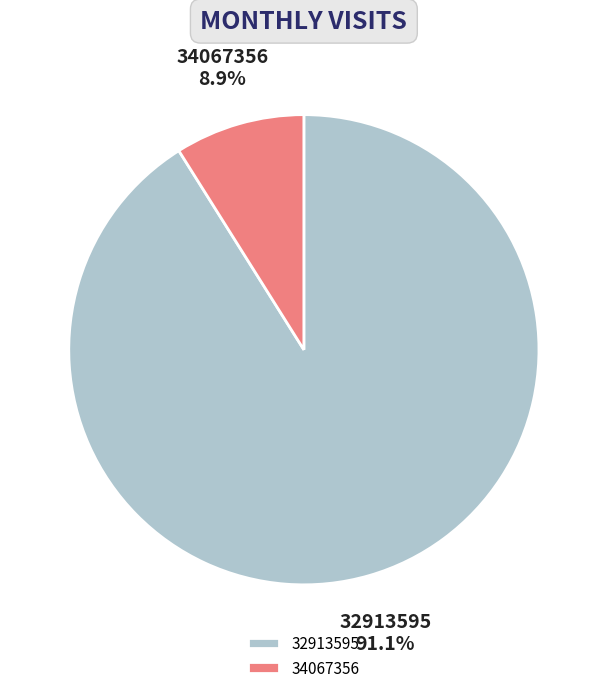

How much of the chart is everything except 34067356?

91.1%